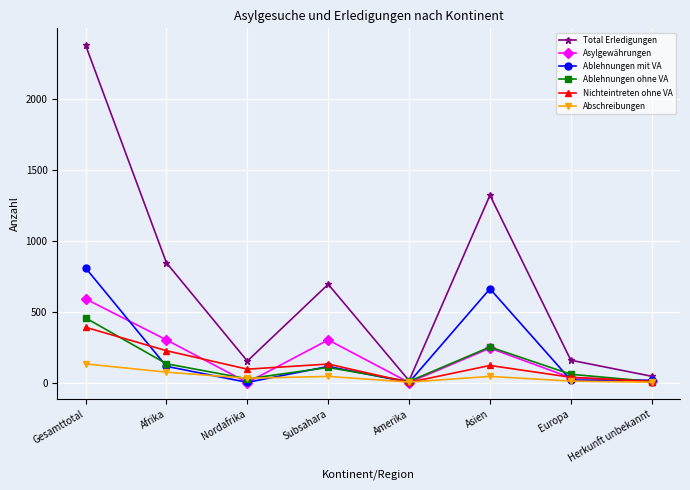

What is the highest value of the Abschreibungen series?

131